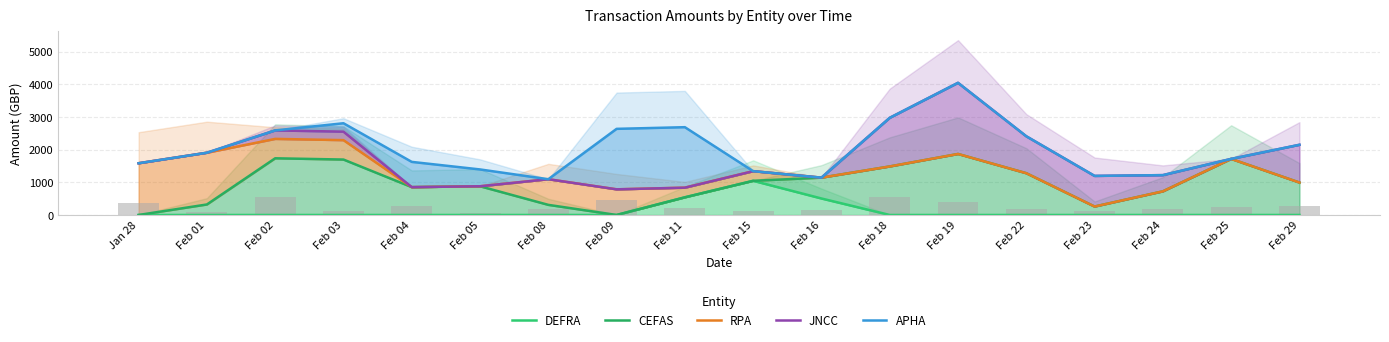

What is the average value of the APHA series?

2027.8